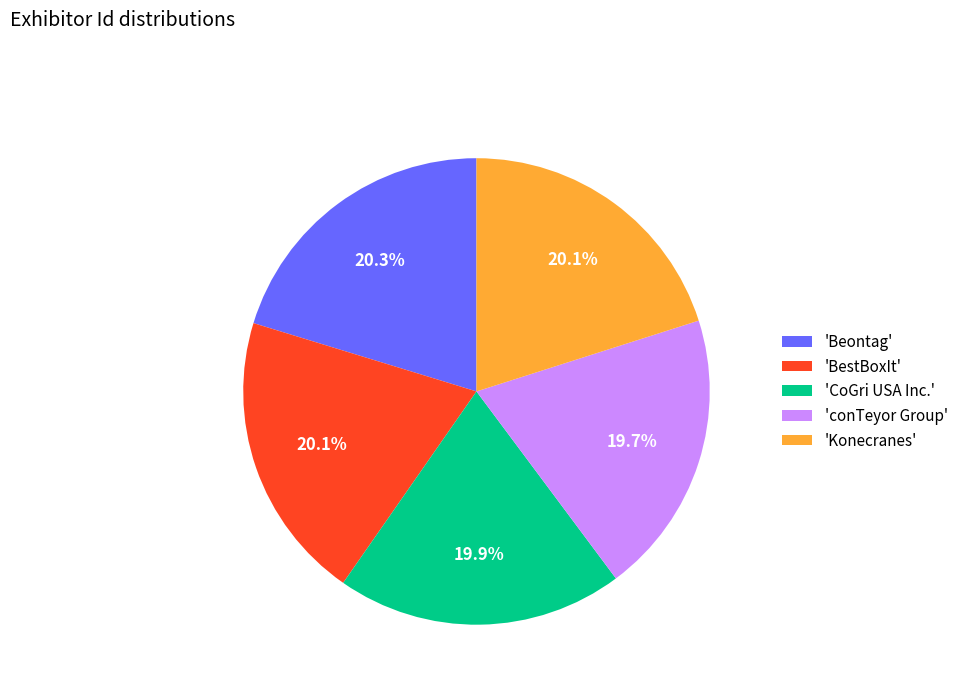

What percentage is NOT represented by 'CoGri USA Inc.'?

80.1%